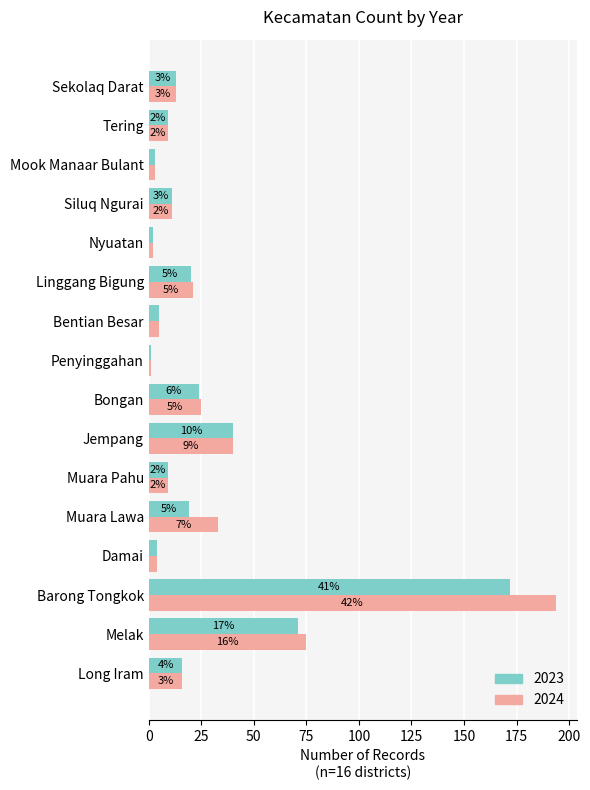

Which series has the largest total across all categories?

2024